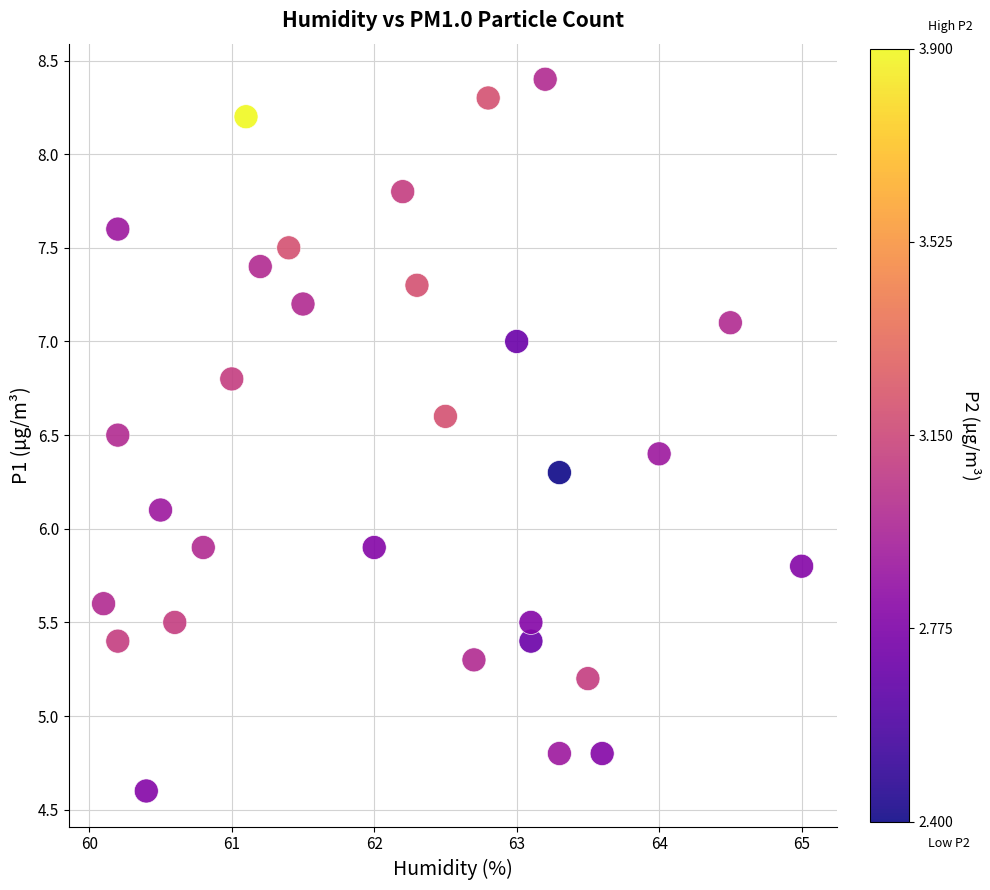

List the coordinates of all points as (Y, X) pairs, reading left to right.

(5.6, 60.1)  (5.4, 60.2)  (6.5, 60.2)  (7.6, 60.2)  (4.6, 60.4)  (6.1, 60.5)  (5.5, 60.6)  (5.9, 60.8)  (6.8, 61.0)  (8.2, 61.1)  (7.4, 61.2)  (7.5, 61.4)  (7.2, 61.5)  (5.9, 62.0)  (7.8, 62.2)  (7.3, 62.3)  (6.6, 62.5)  (5.3, 62.7)  (8.3, 62.8)  (7.0, 63.0)  (5.4, 63.1)  (5.5, 63.1)  (8.4, 63.2)  (4.8, 63.3)  (6.3, 63.3)  (5.2, 63.5)  (4.8, 63.6)  (6.4, 64.0)  (7.1, 64.5)  (5.8, 65.0)